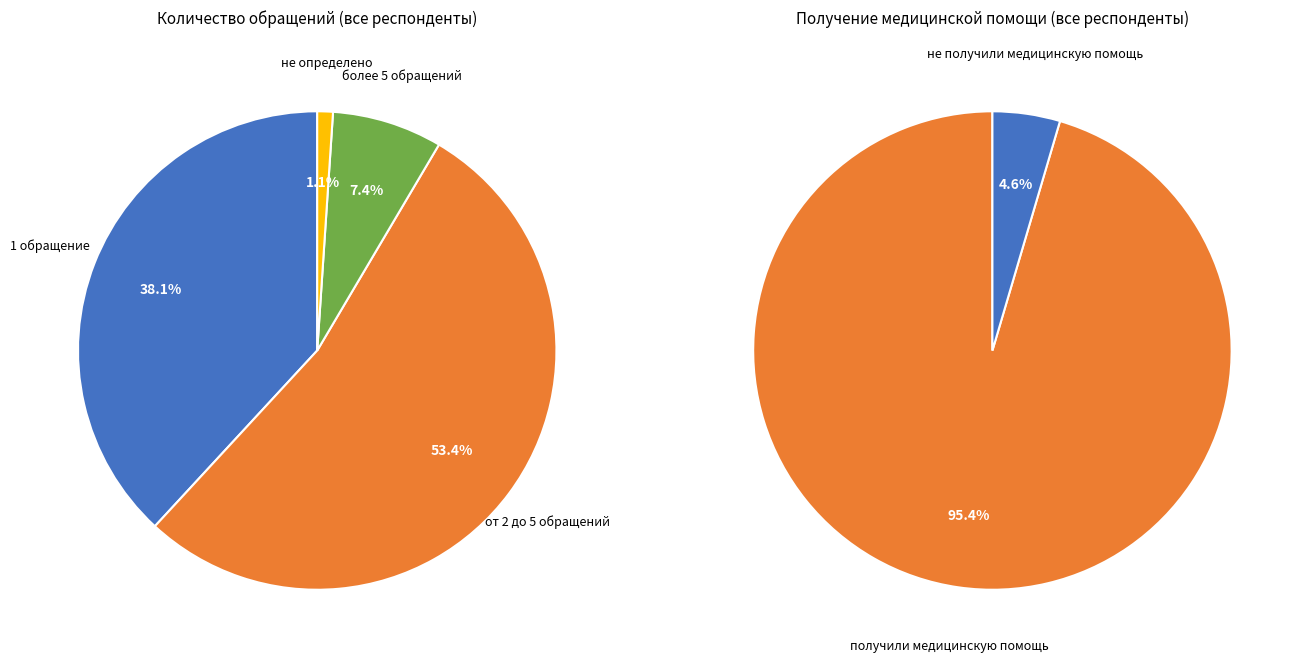

Is there any slice that represents more than half of the pie?

Yes